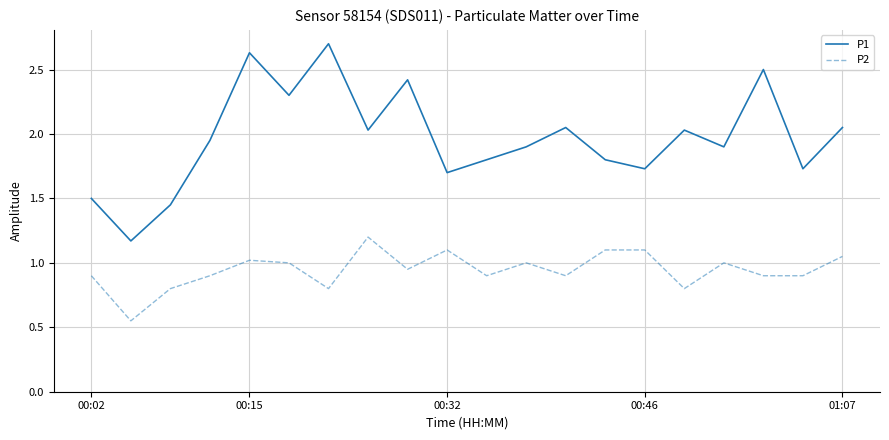

Which series has the largest total across all categories?

P1